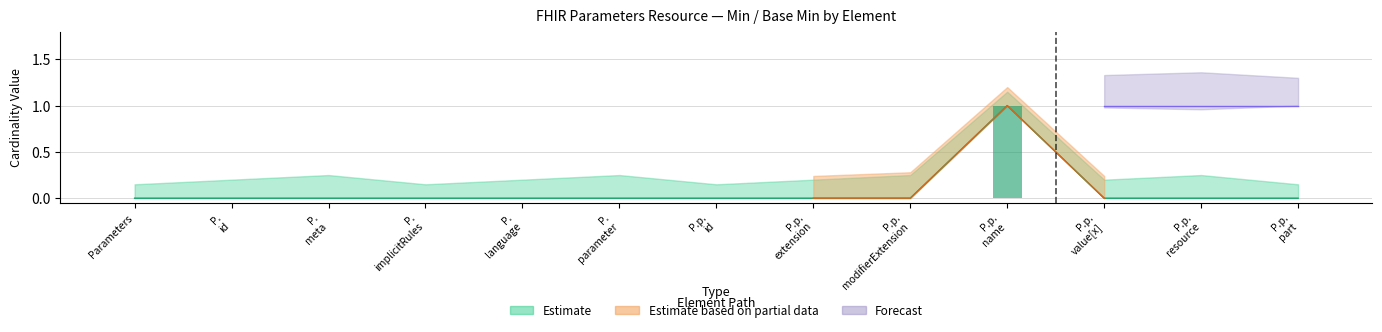

Does the chart contain stacked bars?

No